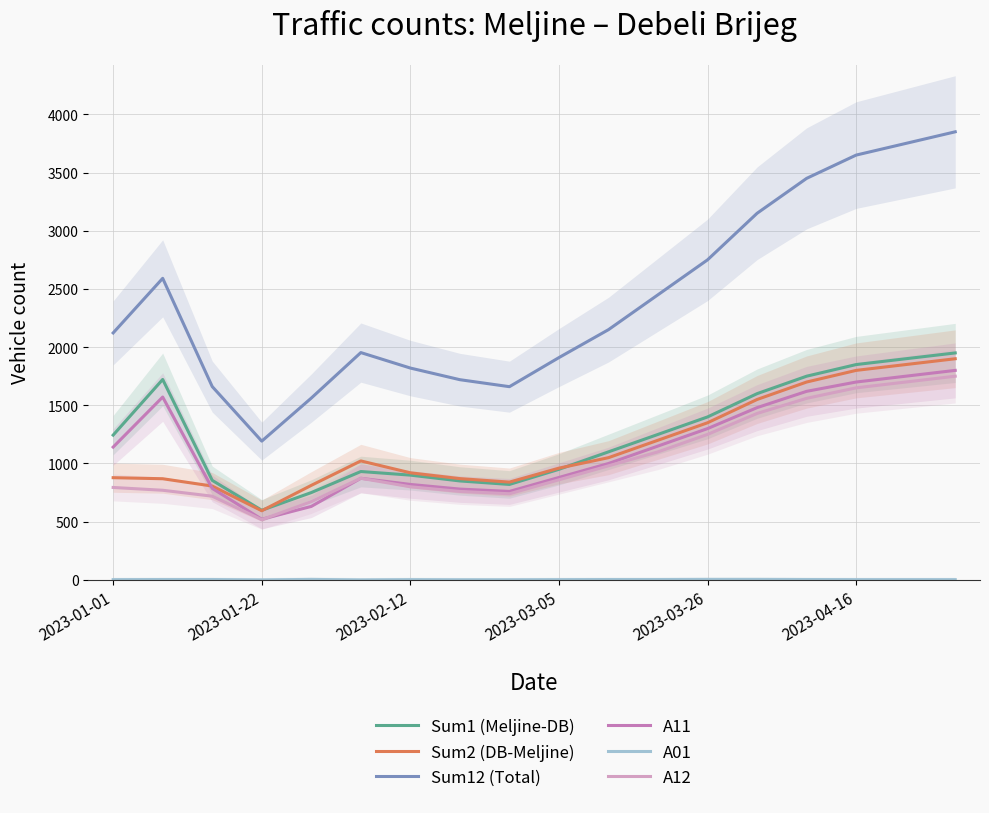

Count the number of data series in this chart.

6